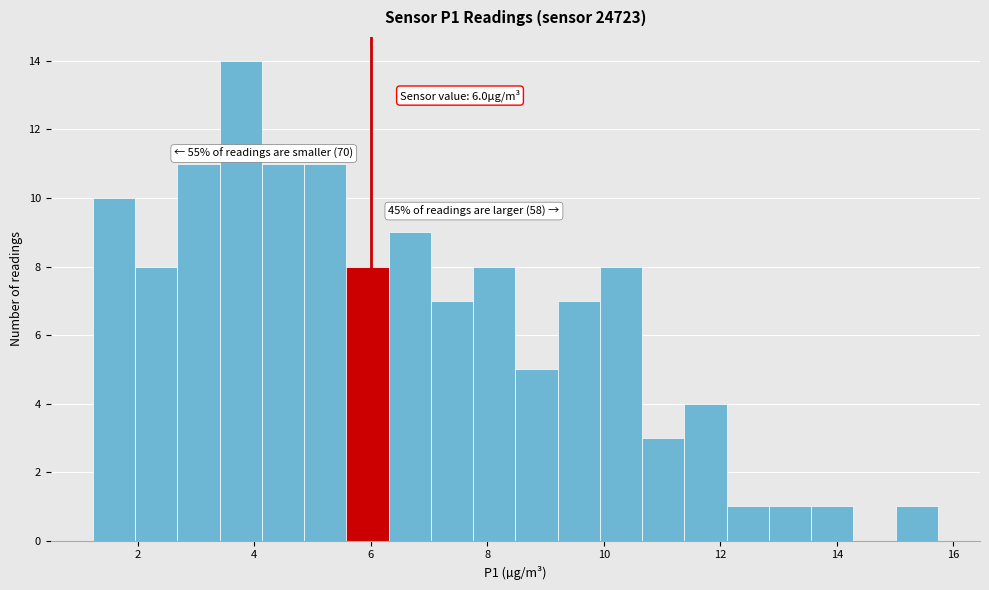

Read against the x-axis, roughly where is the centre of the tallest bar?

3.8